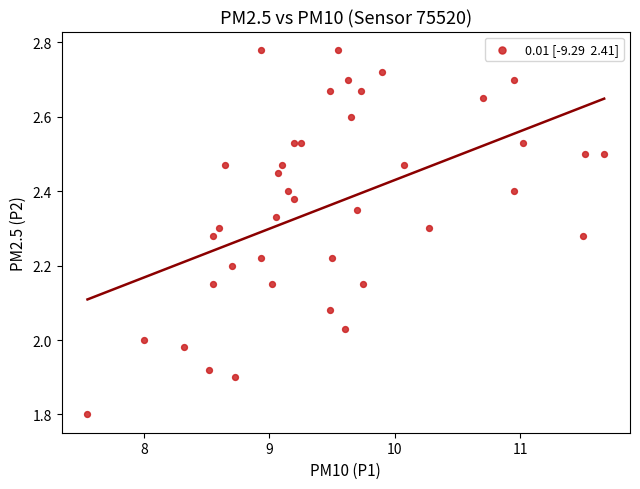

What is the range of Y values (max minus min)?

1.0